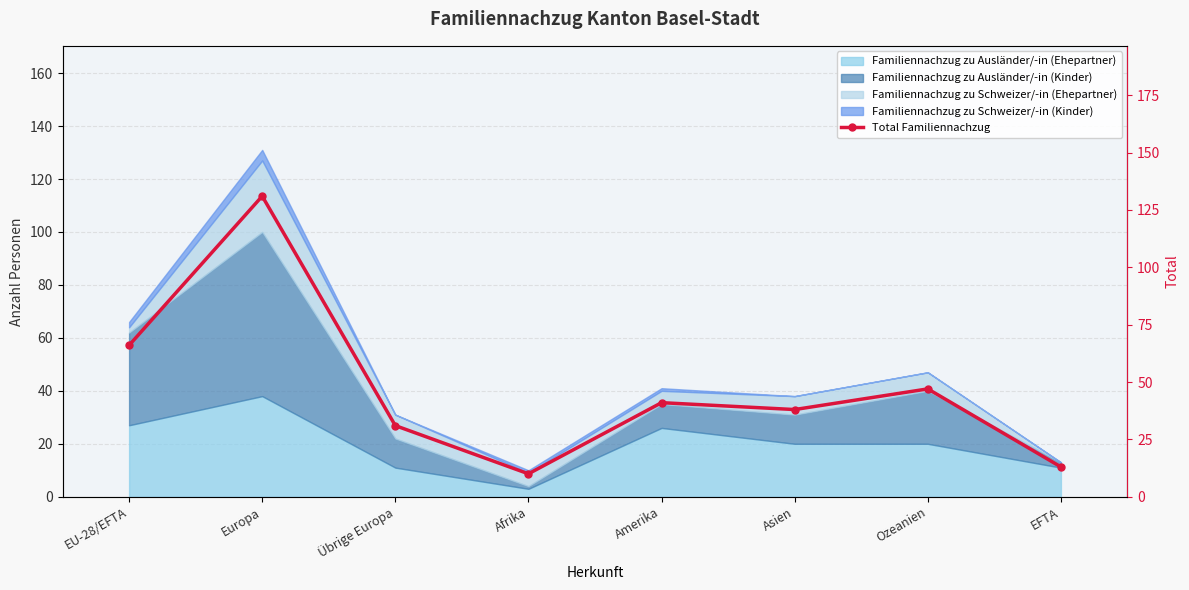

What is the difference between the values at Afrika and EU-28/EFTA?

56